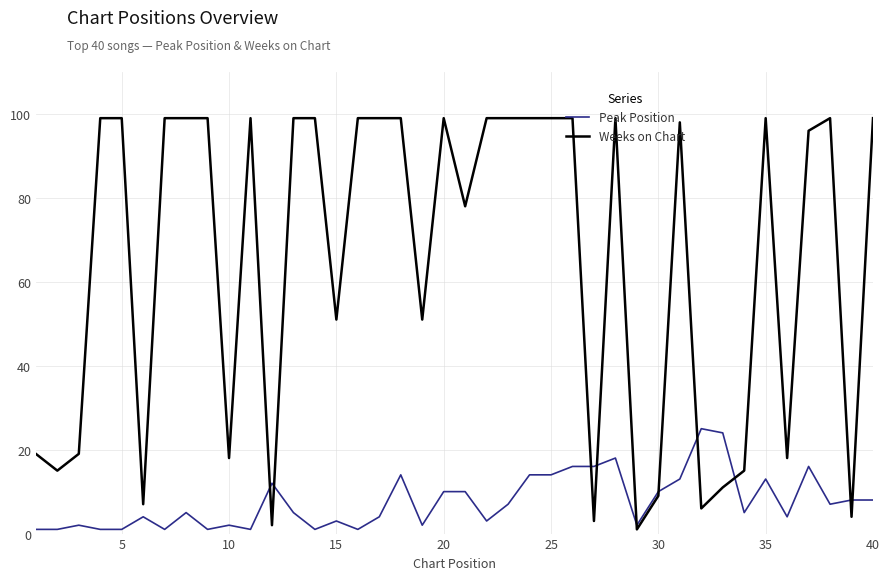

What is the smallest value displayed?

1